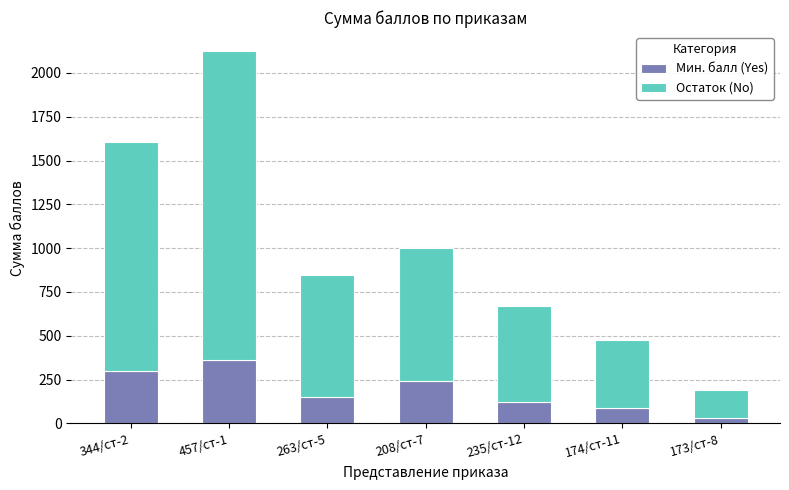

At which category is the sum across all series the highest?

457/ст-1